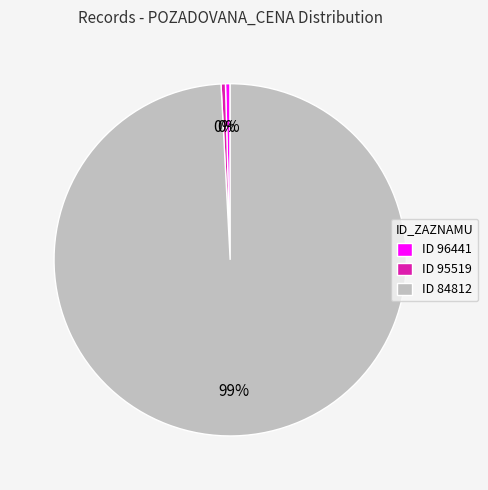

Which slice represents more than half of the pie?

ID 84812